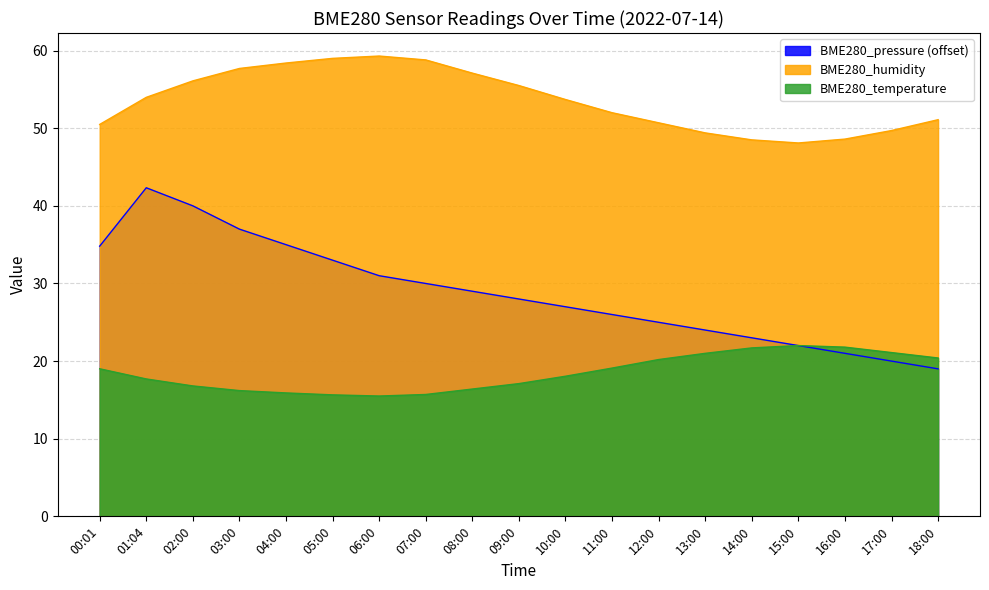

Rank the series by their average value, from lowest to highest.

BME280_temperature, BME280_pressure (offset), BME280_humidity